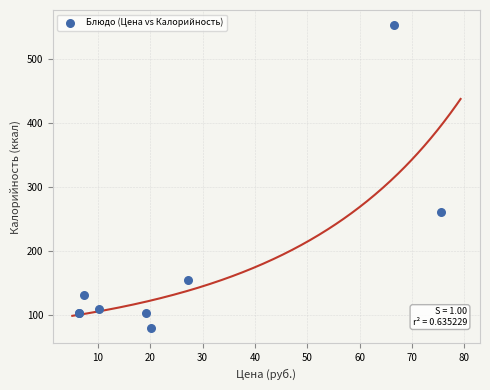

What Y value in the scatter plot is closest to 316?

261.0